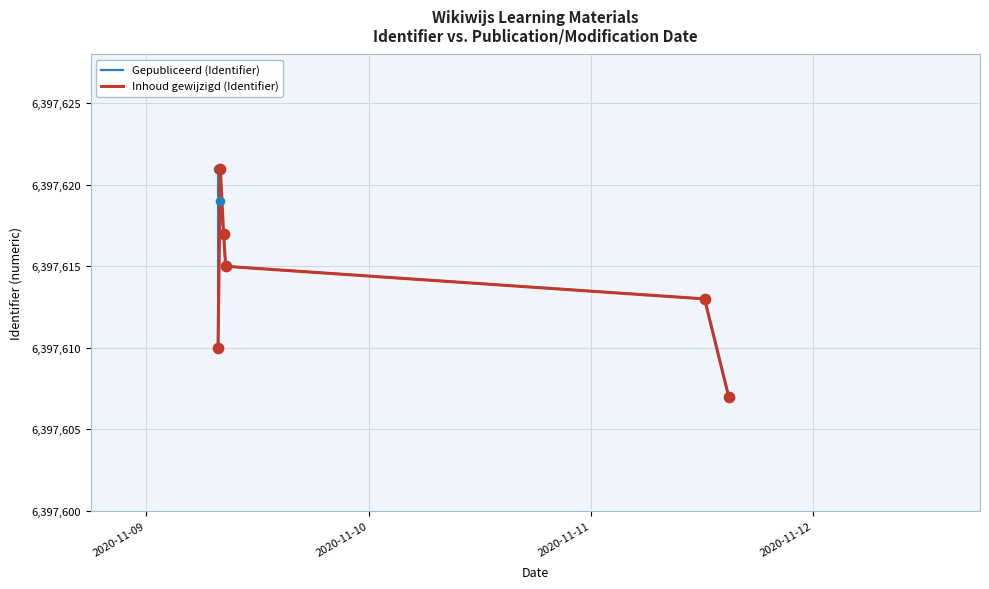

What is the total value across all series at 2020-11-09 08:20:59?

12795226